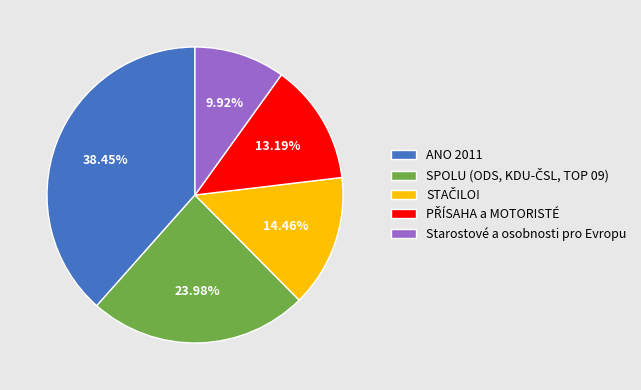

To the nearest percent, what is the difference between the largest and smallest slice percentages?

29%